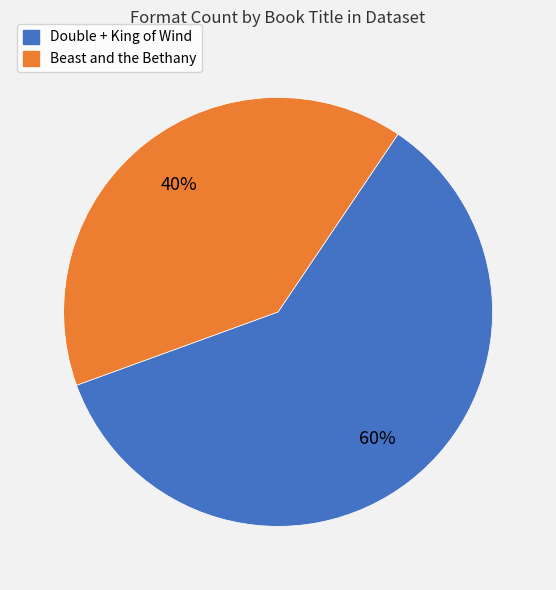

Is there a majority slice in this chart?

Yes